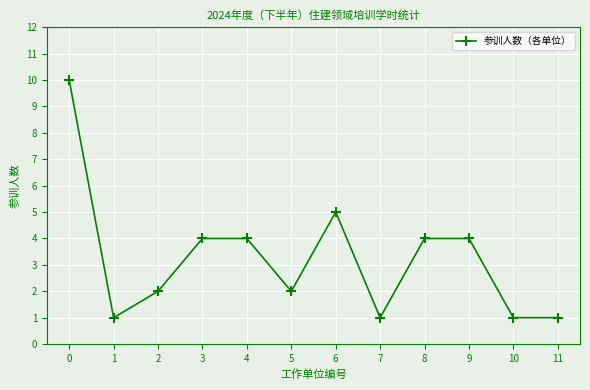

How many data points are less than 4?

6